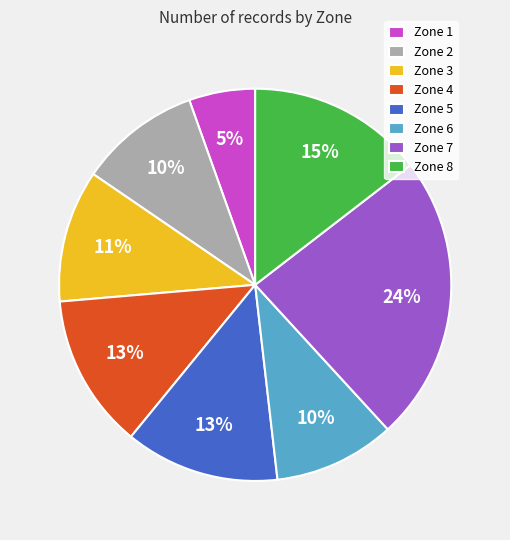

Approximately how many times larger is the value at Zone 5 compared to Zone 6?

1.3